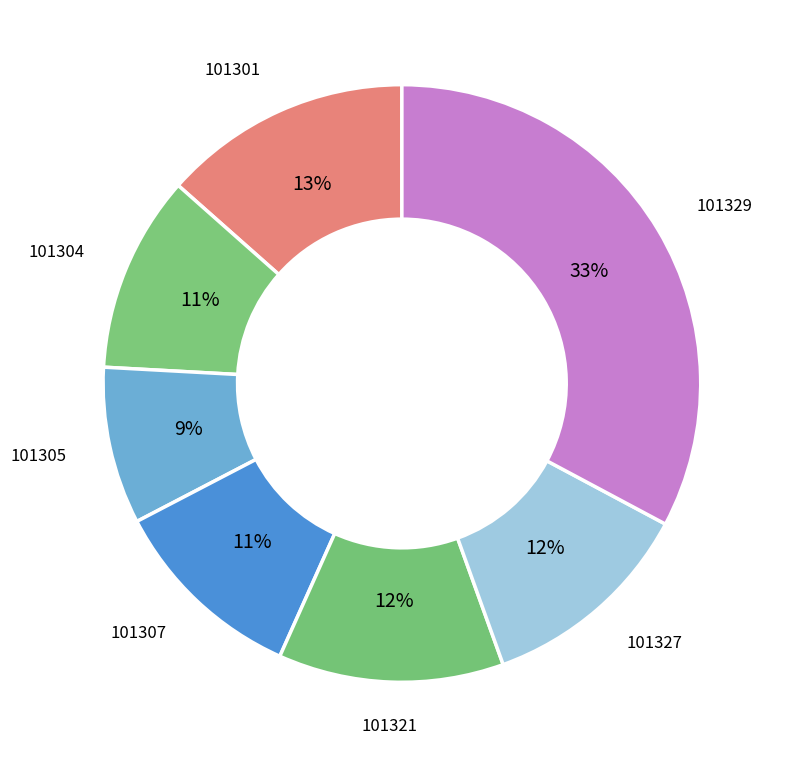

Count the number of slices in the pie.

7